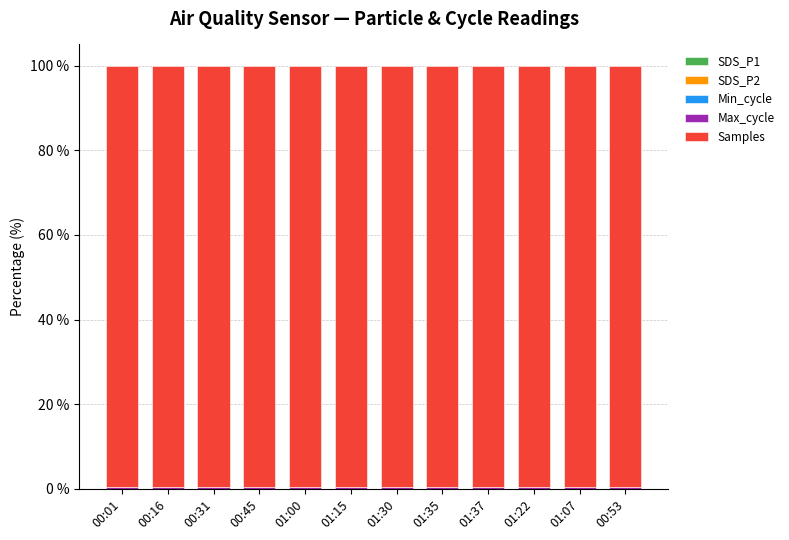

At which category is the sum across all series the highest?

00:16